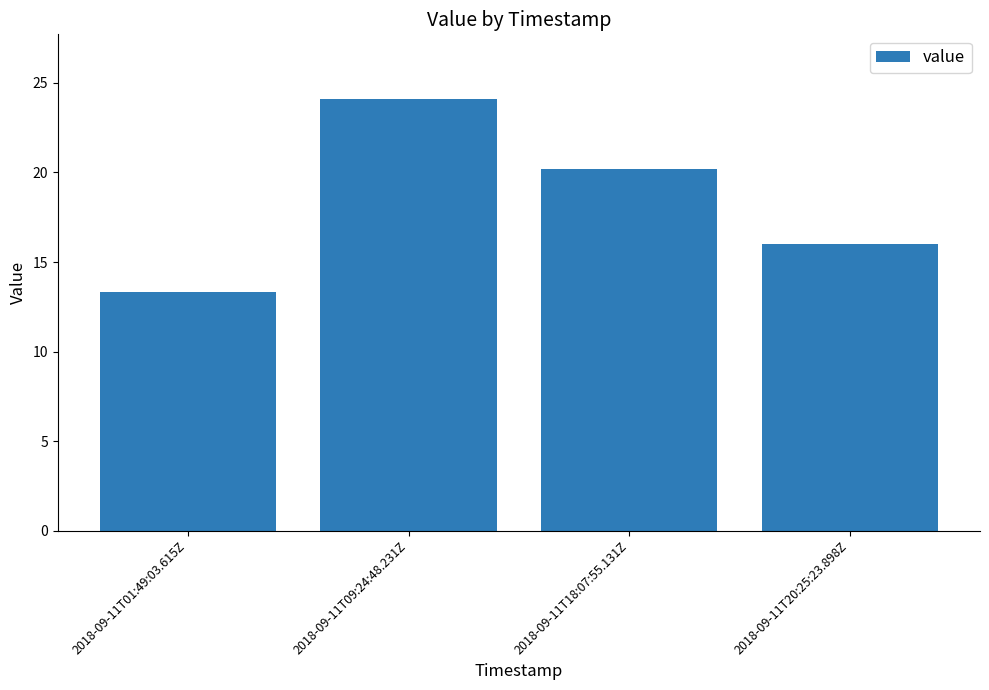

What is the value of the 4th bar from the left?

16.0